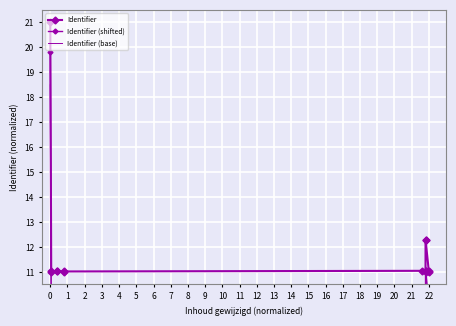

At how many categories does at least one series exceed 16?

1